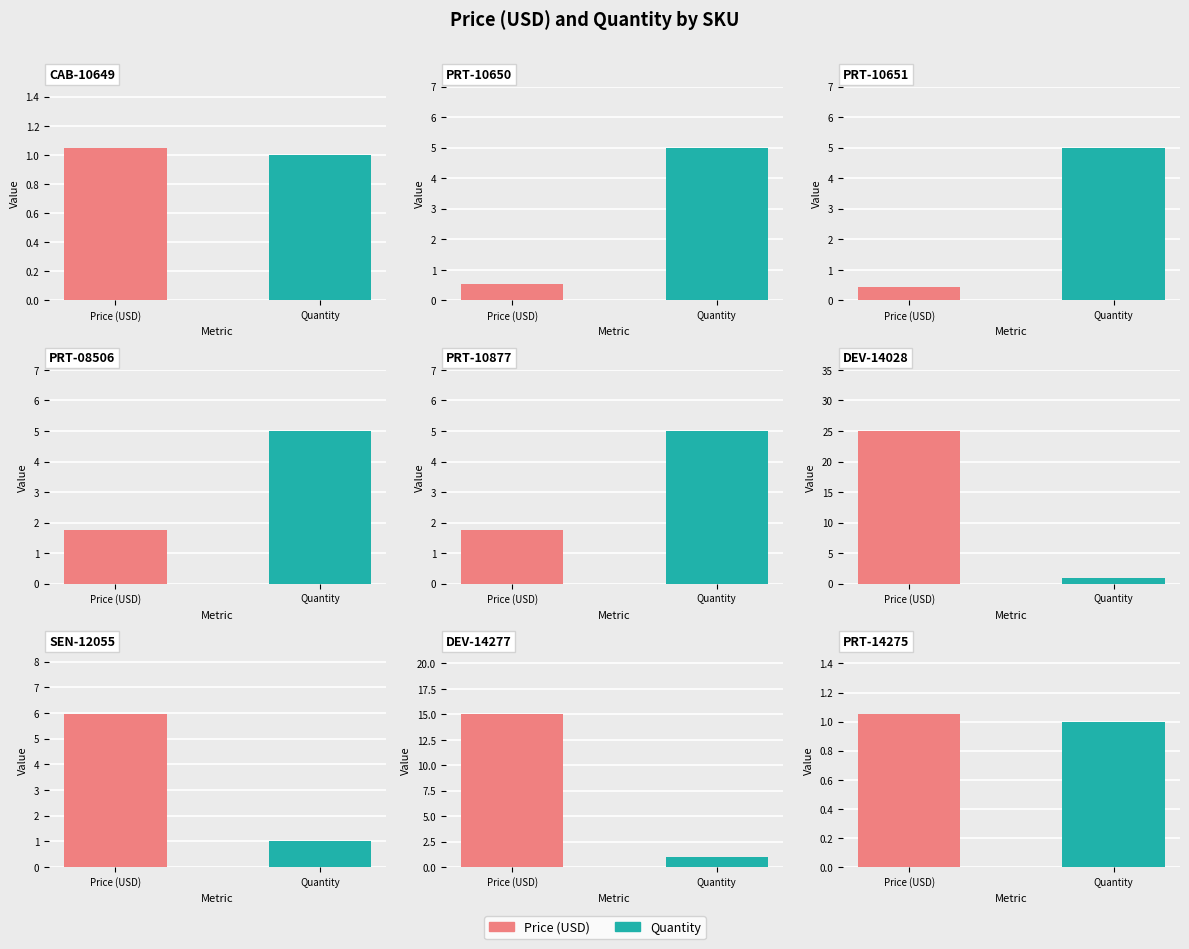

Read the Quantity value at DEV-14277.

1.0